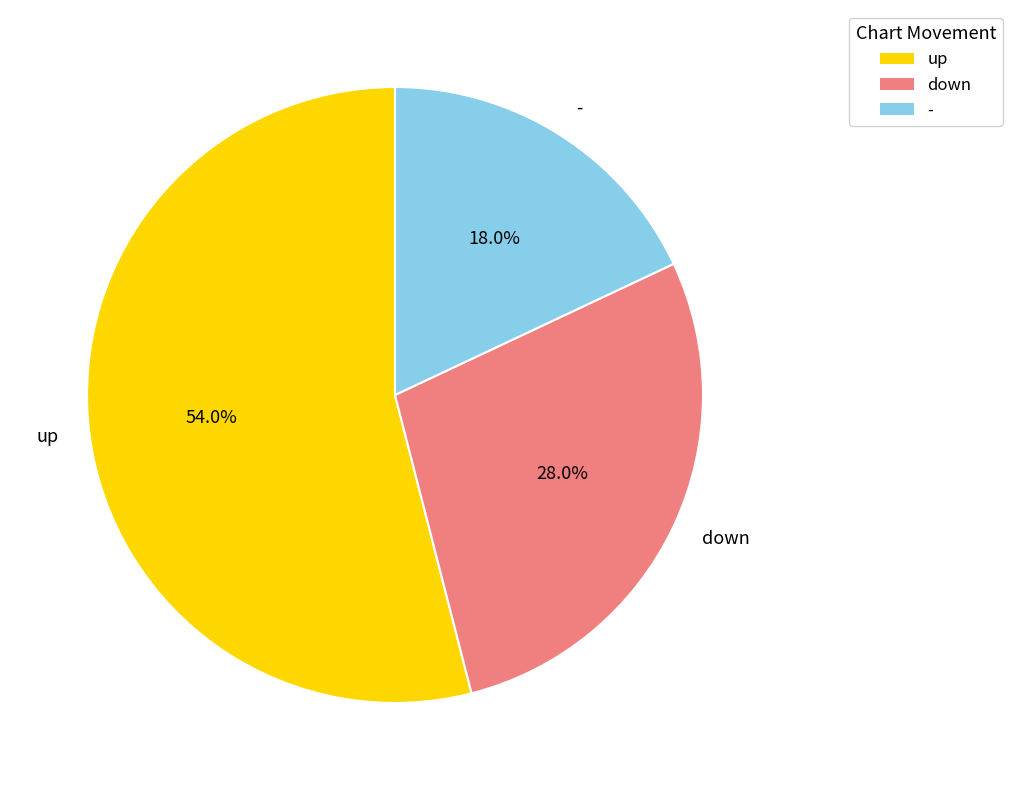

Which has a higher value, down or up?

up